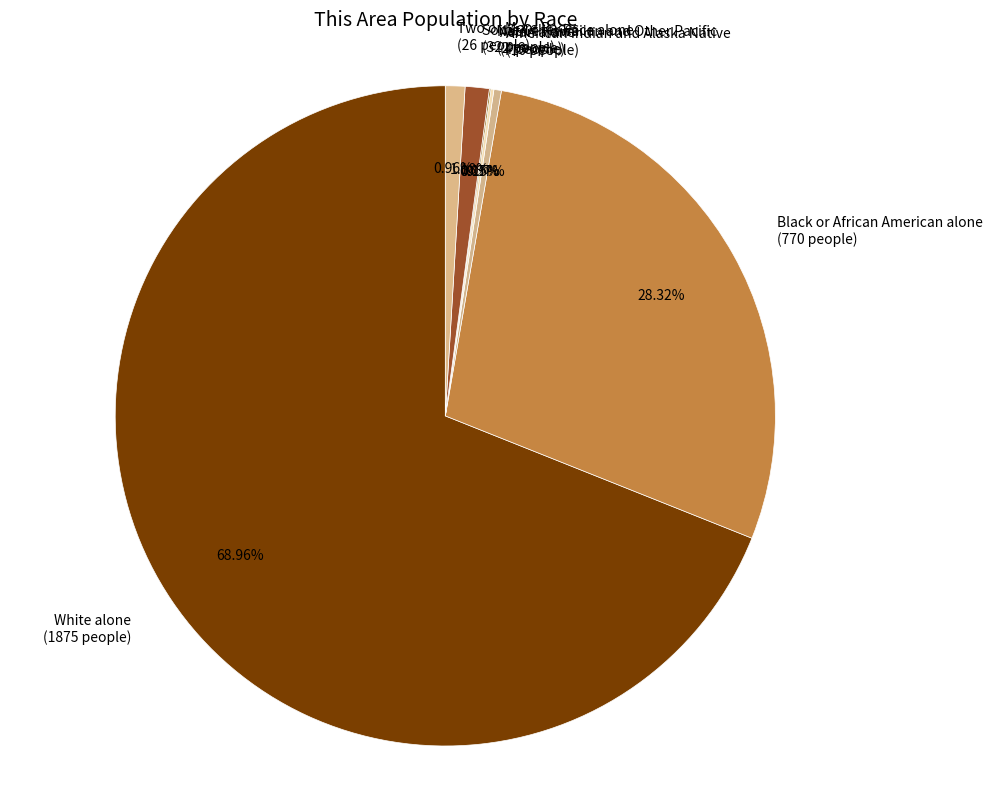

To the nearest percent, what is the combined percentage of Two or More Races and Black or African American alone?

29%